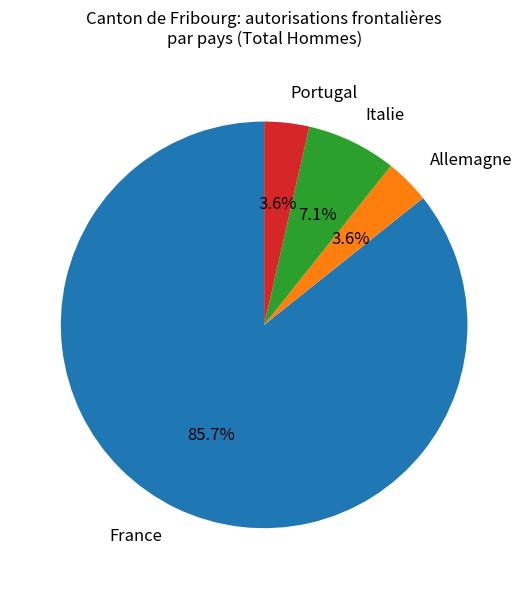

What is the majority slice?

France